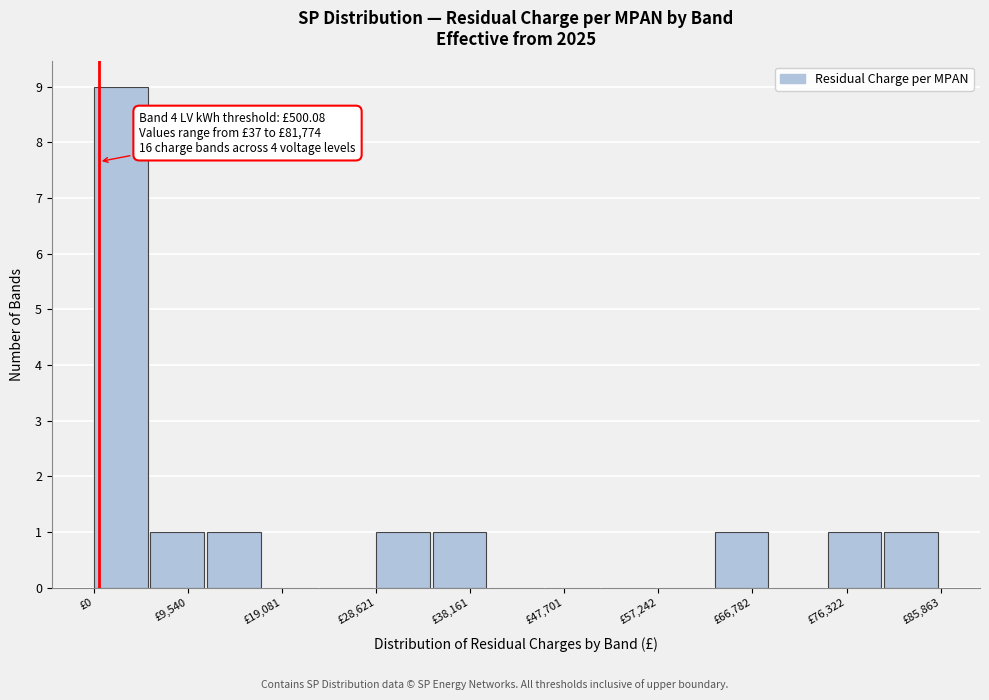

Over which range of the x-axis is the bar tallest?

0 to 6000